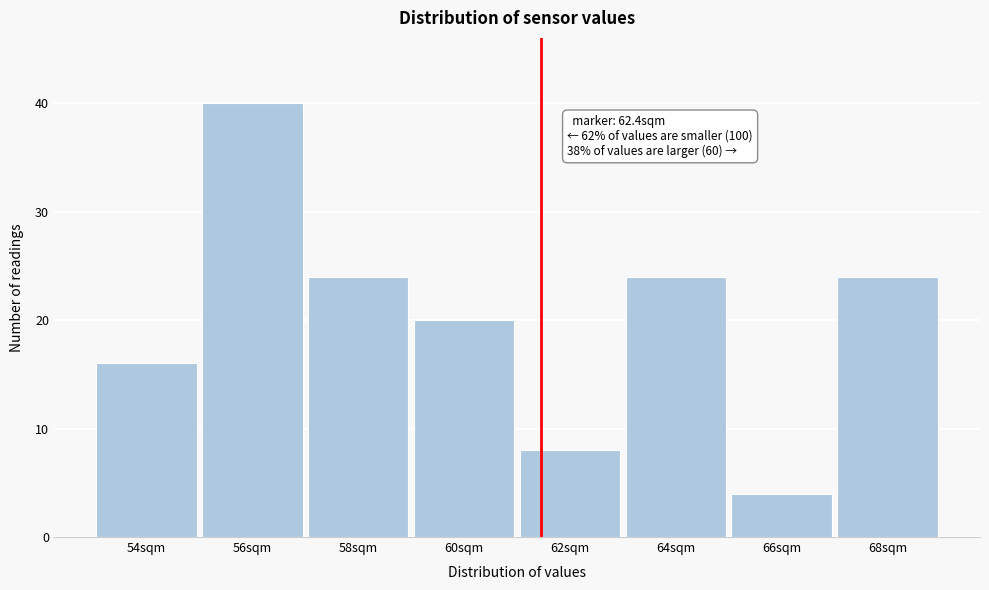

Reading left to right, what are all the values shown in this chart?

16	40	24	20	8	24	4	24